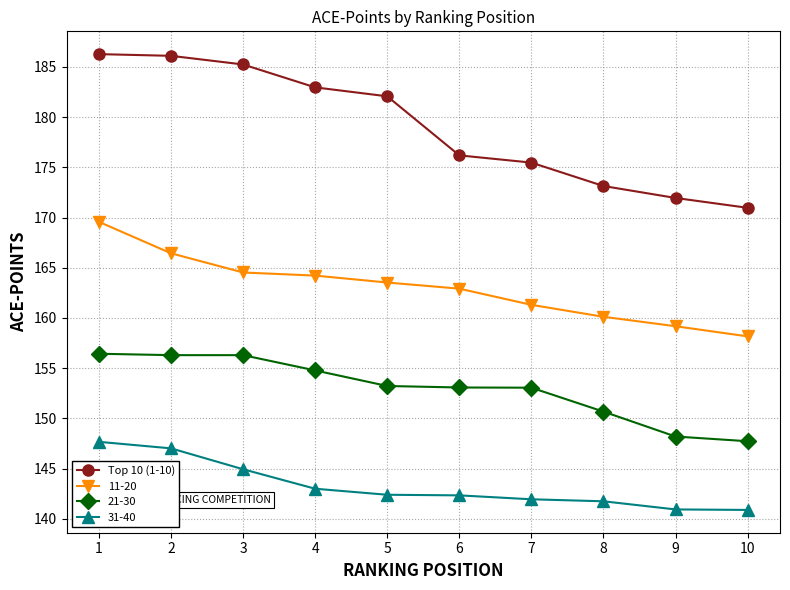

What is the greatest value displayed?

186.3